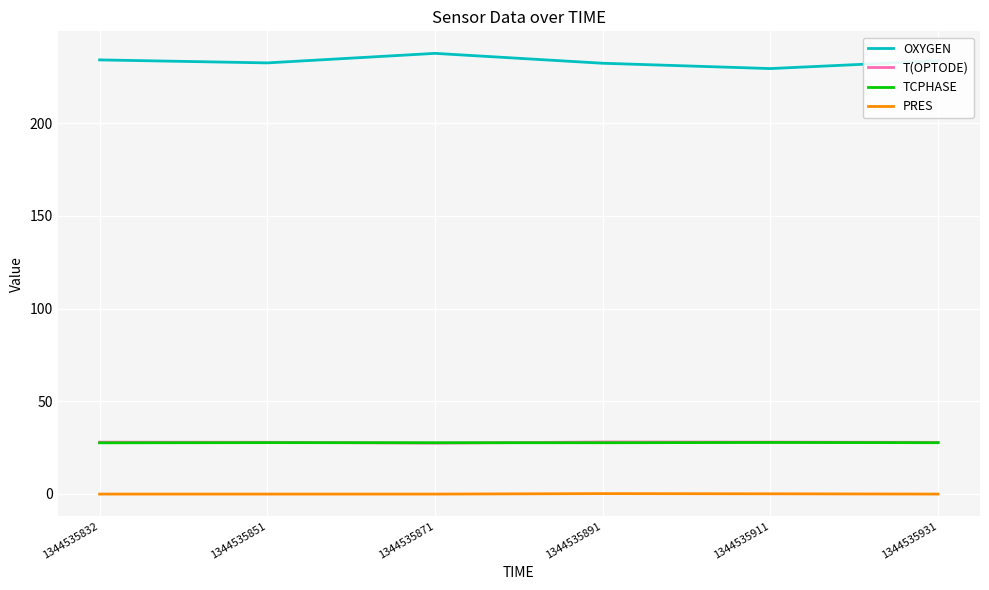

What is the lowest value of the T(OPTODE) series?

27.3